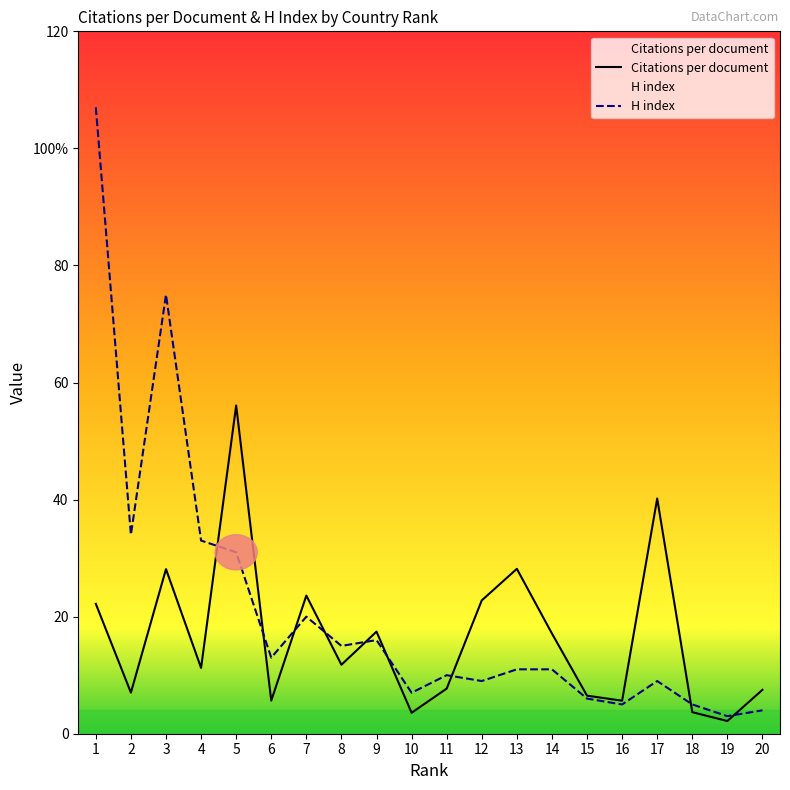

What value does the H index series have at 9?

16.0